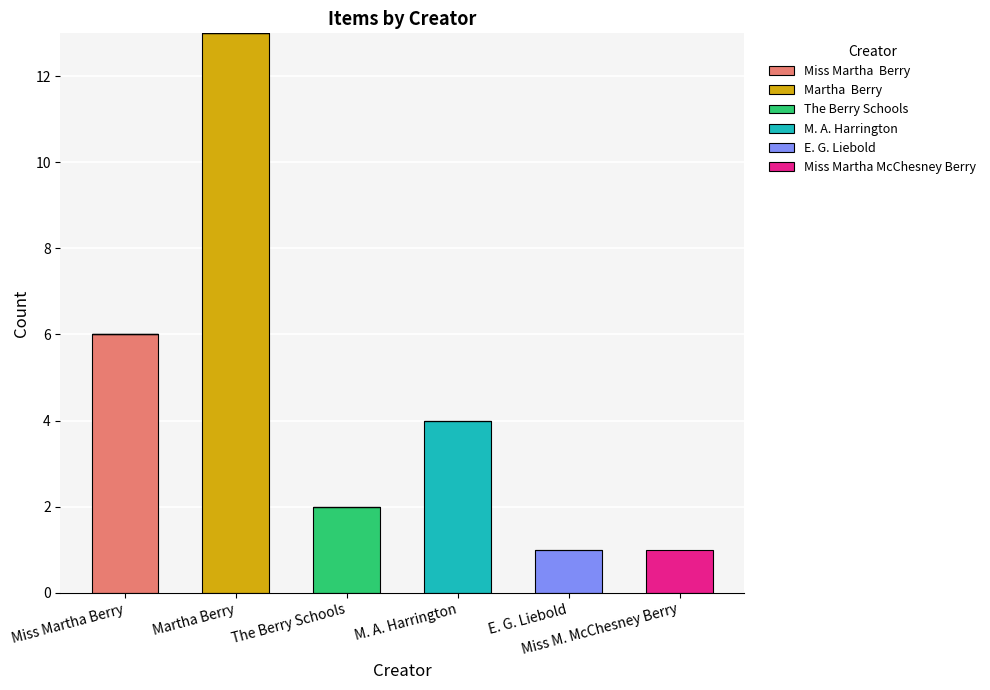

Are the bars grouped side by side (vs. stacked)?

No